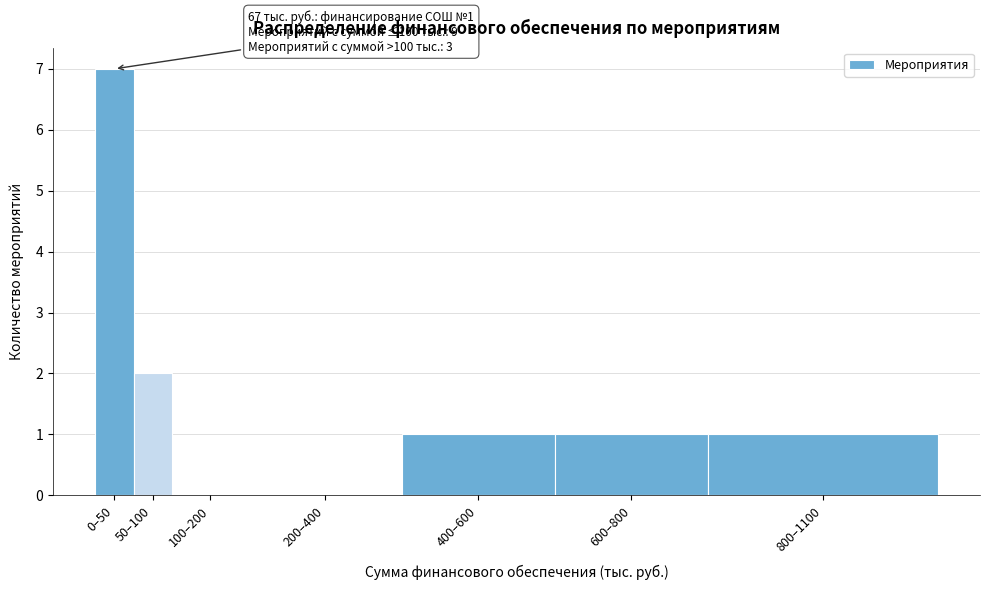

Reading left to right, what are all the values shown in this chart?

0–50=7	50–100=2	100–200=0	200–400=0	400–600=1	600–800=1	800–1100=1